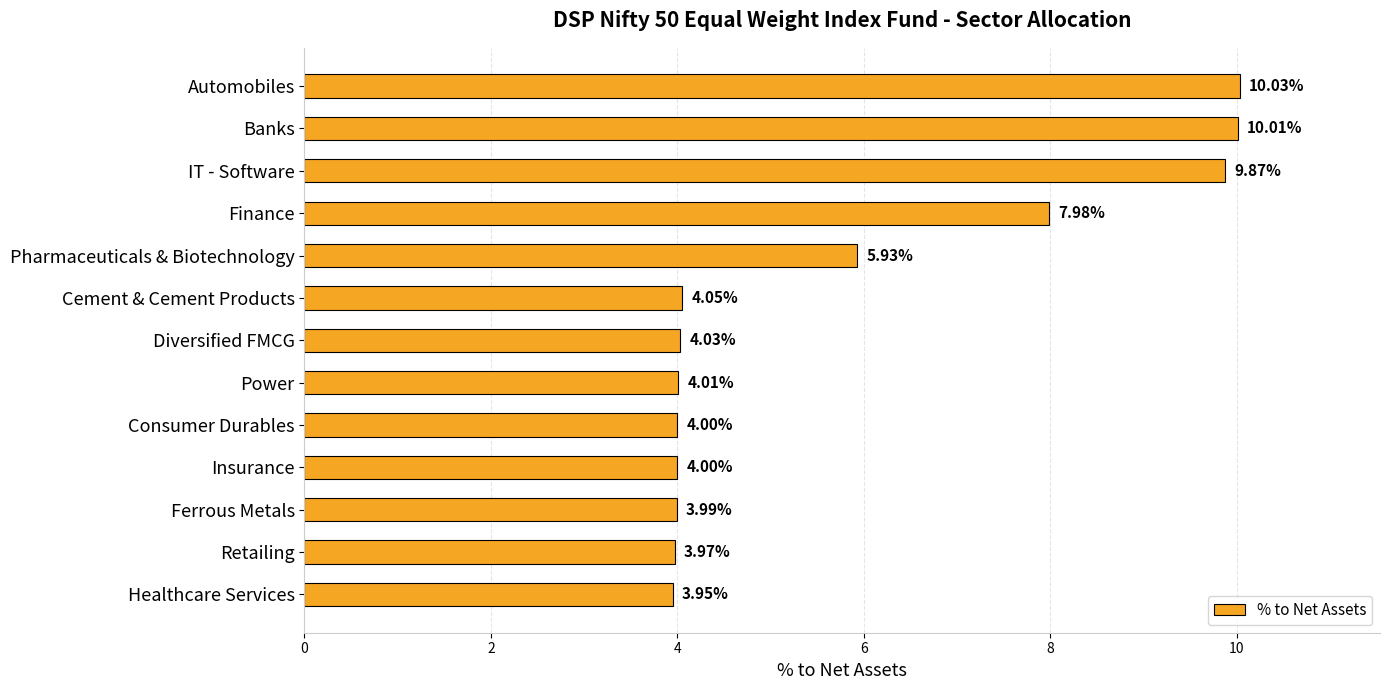

Which category has the lowest value across all series?

Healthcare Services